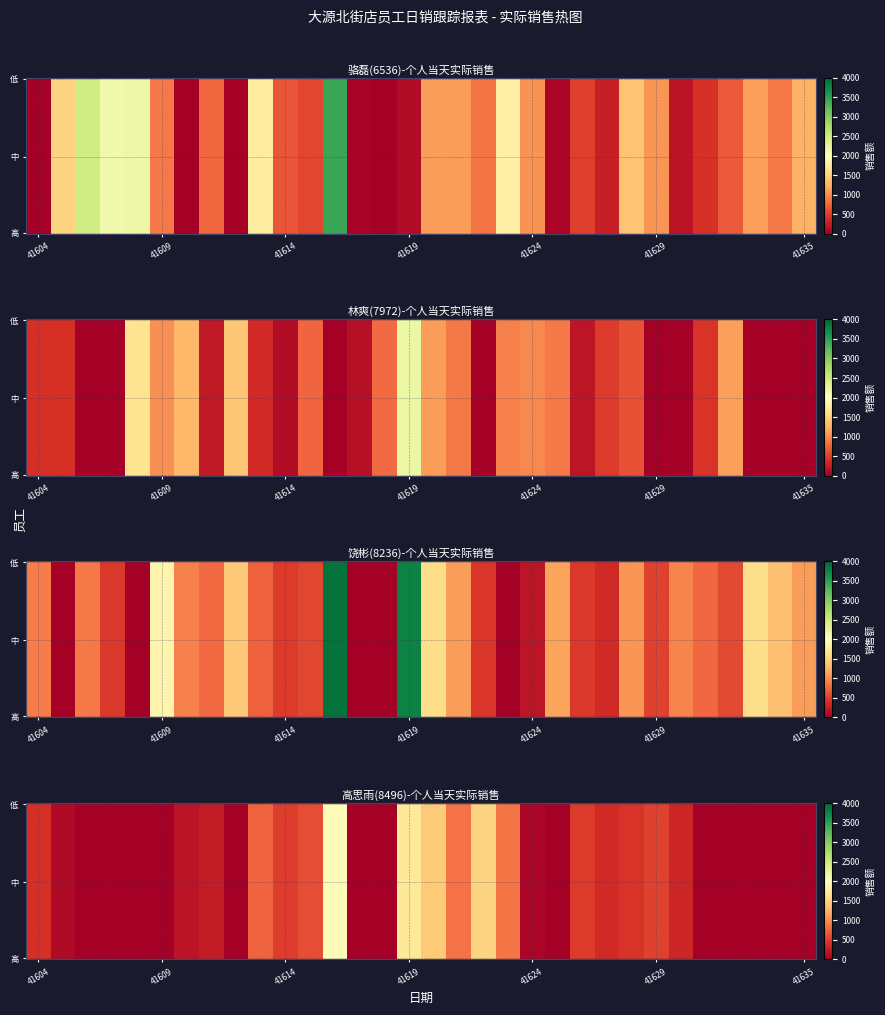

How many positive values does the 饶彬(8236)-个人当天实际销售 series have?

27